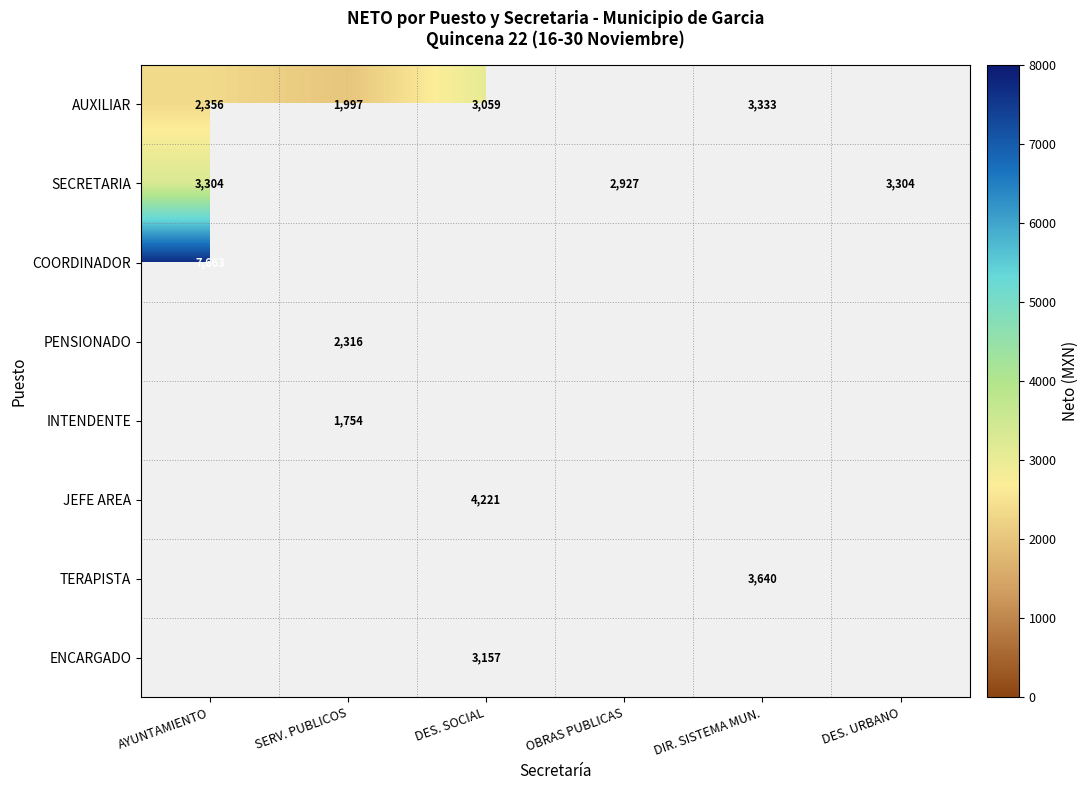

What is the sum of the AUXILIAR values at DIR. SISTEMA MUN. and AYUNTAMIENTO?

5689